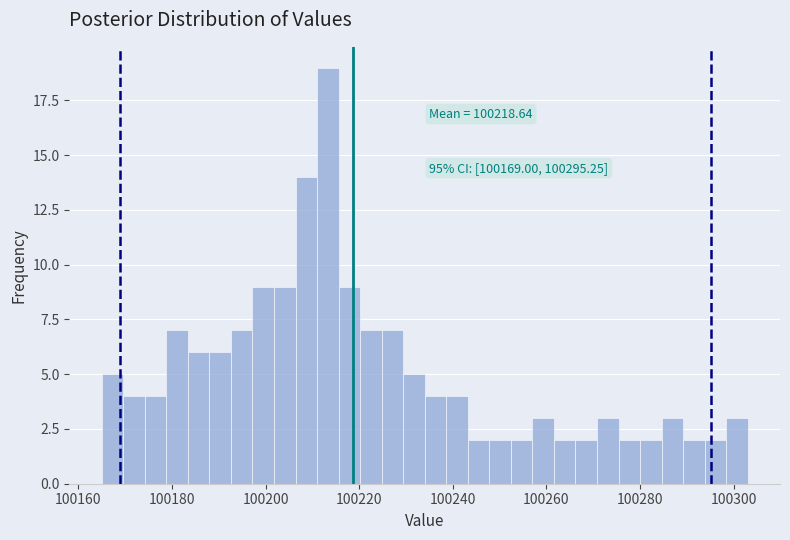

Around what value on the x-axis is the tallest bar? Give the approximate position of its centre, as read against the axis.

100214